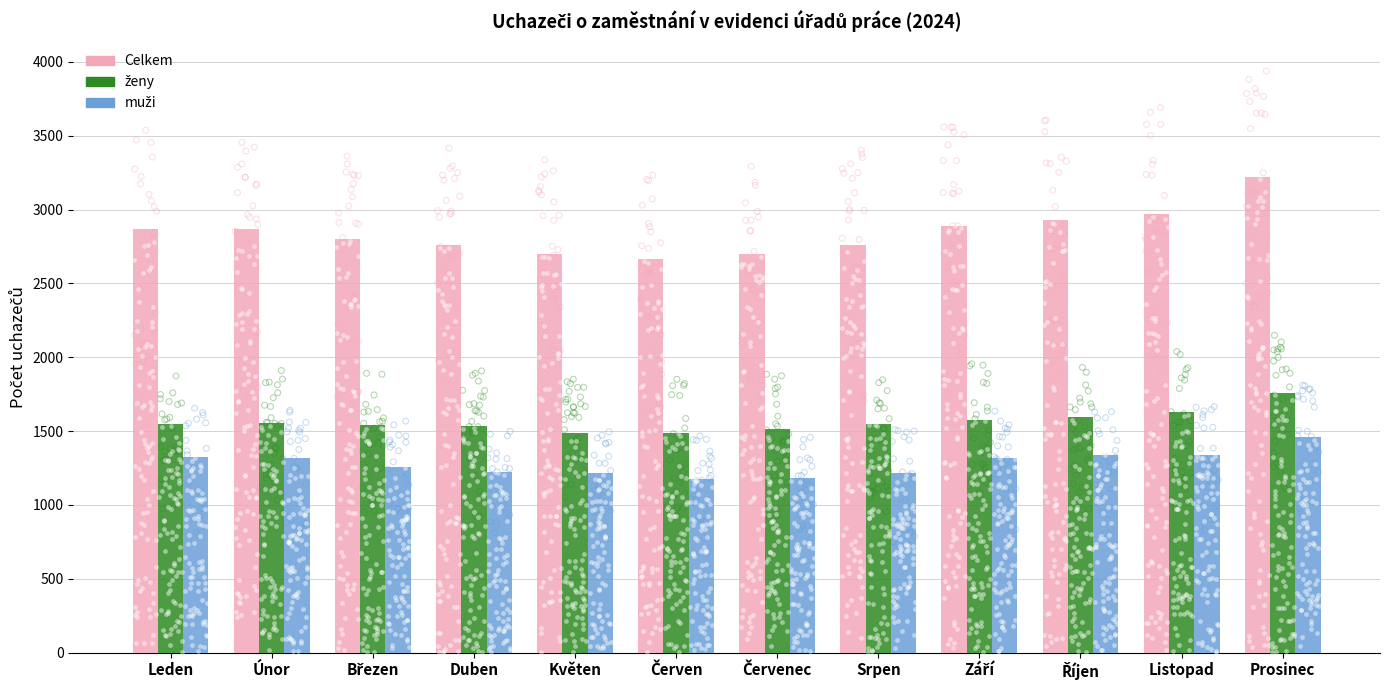

What is the total value across all series at Leden?

5744